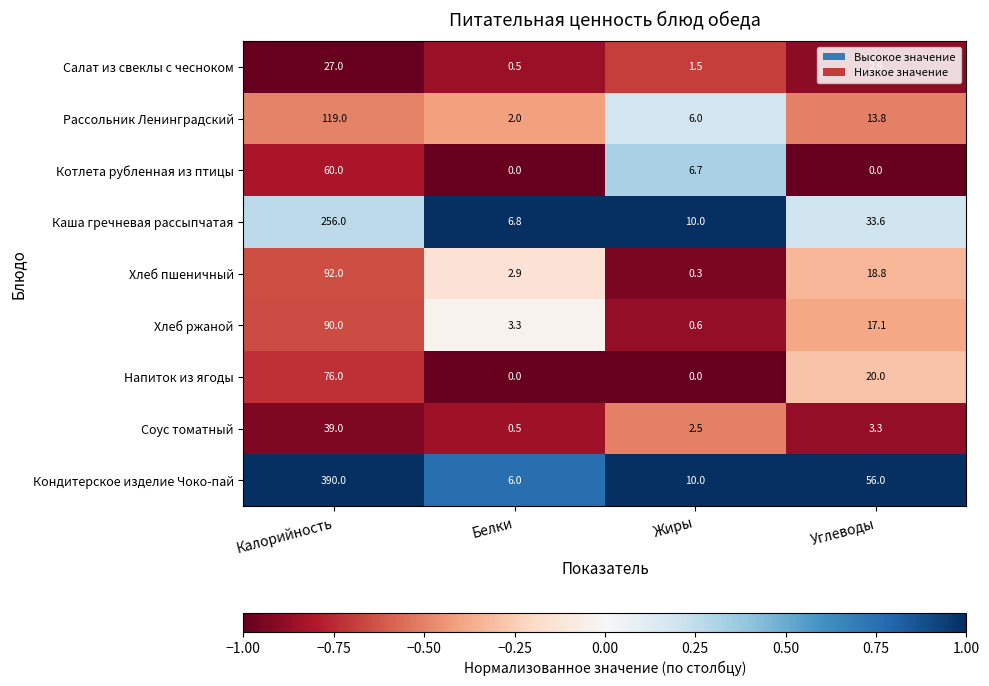

At which category is the sum across all series the highest?

Калорийность